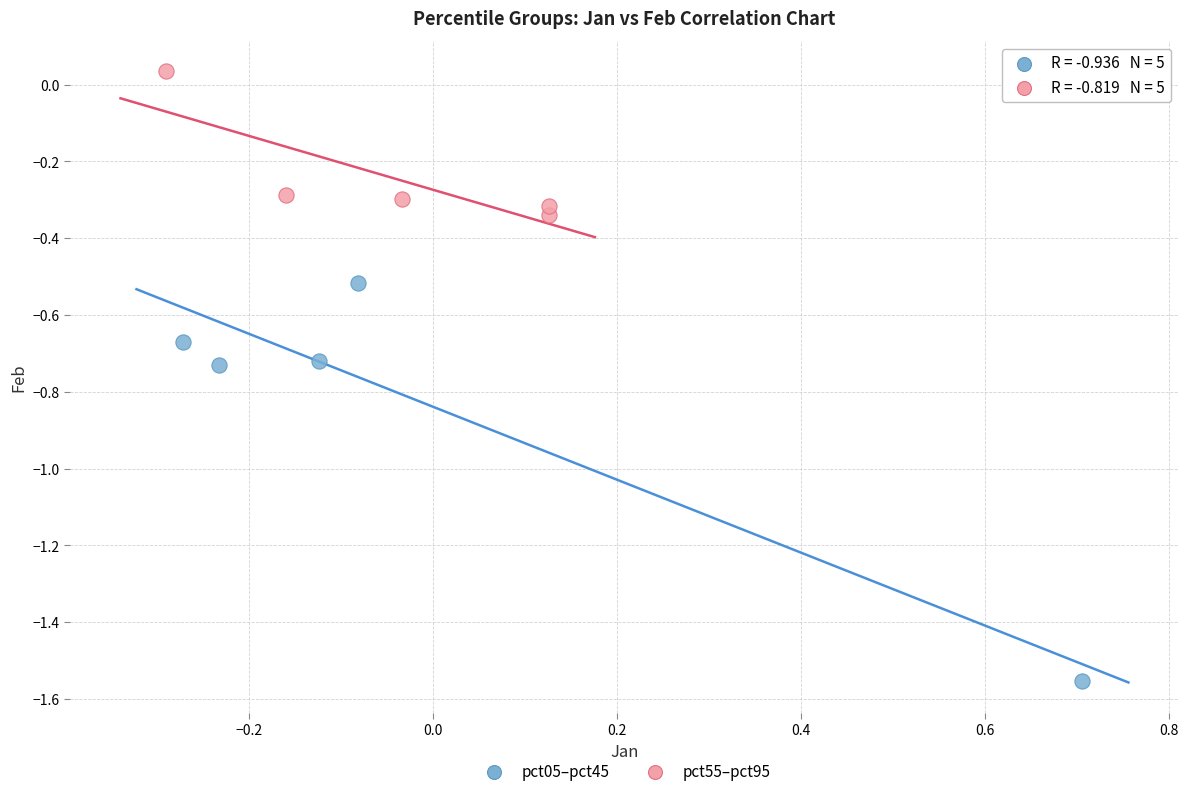

Which series has the largest Y range (max minus min)?

pct05–pct45